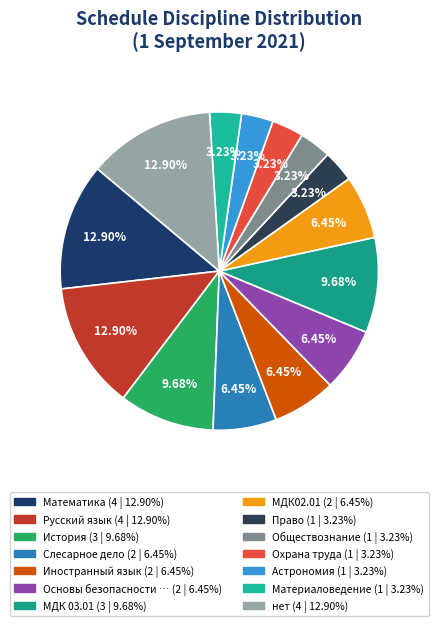

How many segments does this pie chart have?

14